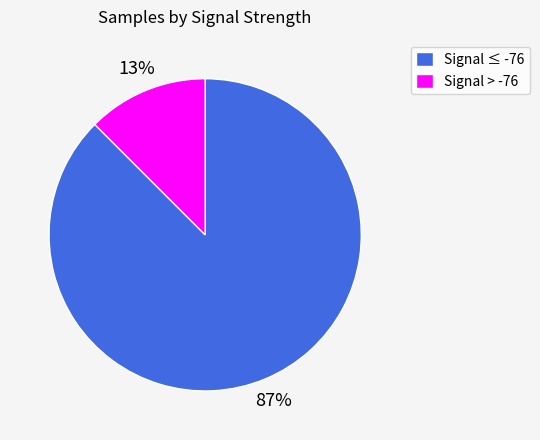

Rank the categories by value from lowest to highest.

Signal > -76, Signal ≤ -76